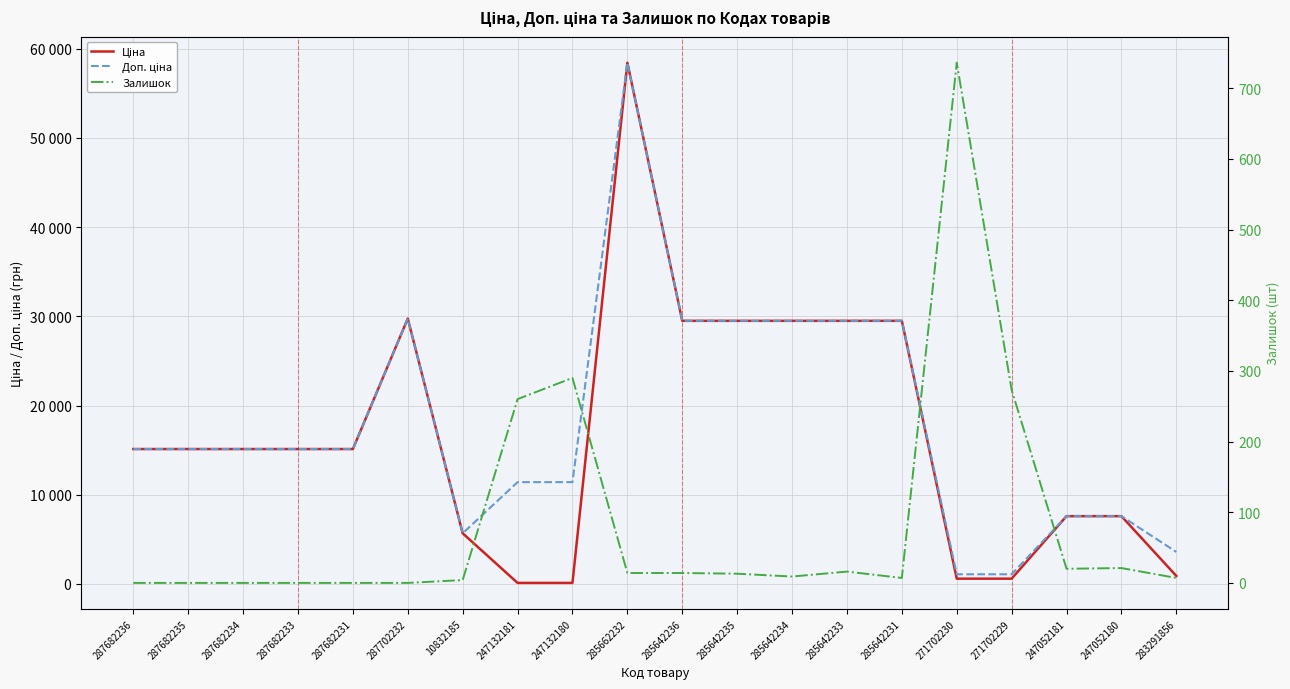

What position from the left is 287702232?

6